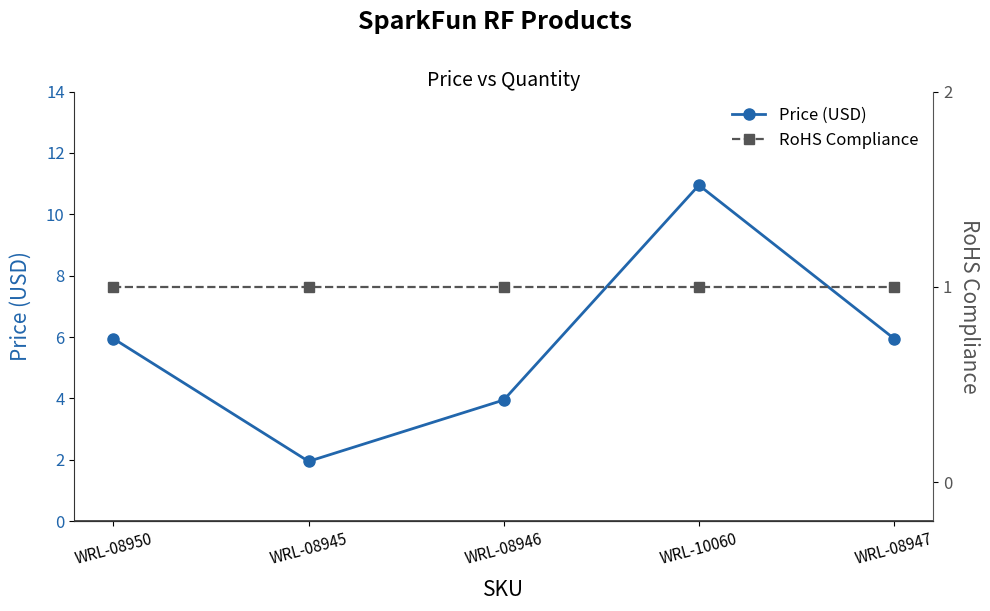

True or false: RoHS Compliance and Price (USD) intersect in this chart.

False